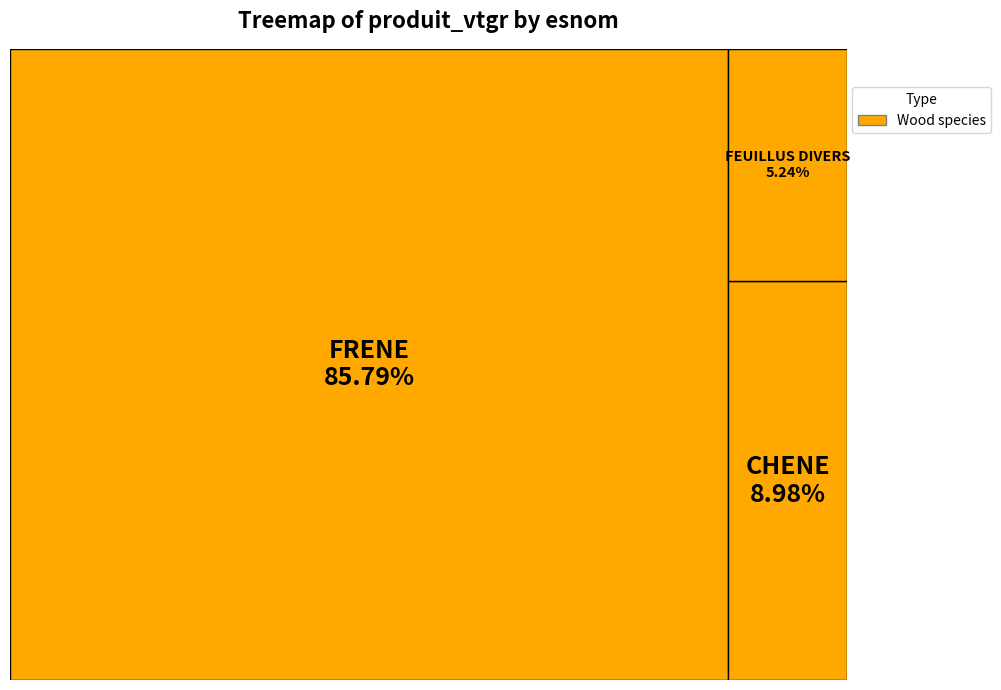

Between CHENE and FRENE, which is larger?

FRENE